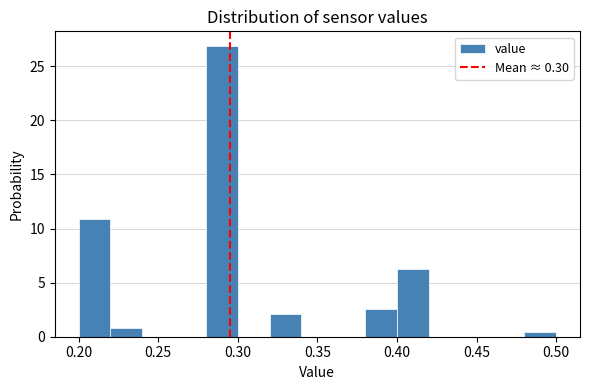

Reading left to right, transcribe this chart: for each bar, give the range it covers on the x-axis and its height. The values are not printed on the chart, so give them approximately, as read against the axis.

0.20 to 0.22: 11.0
0.22 to 0.24: 1.0
0.24 to 0.26: 0
0.26 to 0.28: 0
0.28 to 0.30: 27.0
0.30 to 0.32: 0
0.32 to 0.34: 2.0
0.34 to 0.36: 0
0.36 to 0.38: 0
0.38 to 0.40: 2.5
0.40 to 0.42: 6.5
0.42 to 0.44: 0
0.44 to 0.46: 0
0.46 to 0.48: 0
0.48 to 0.50: under 0.5